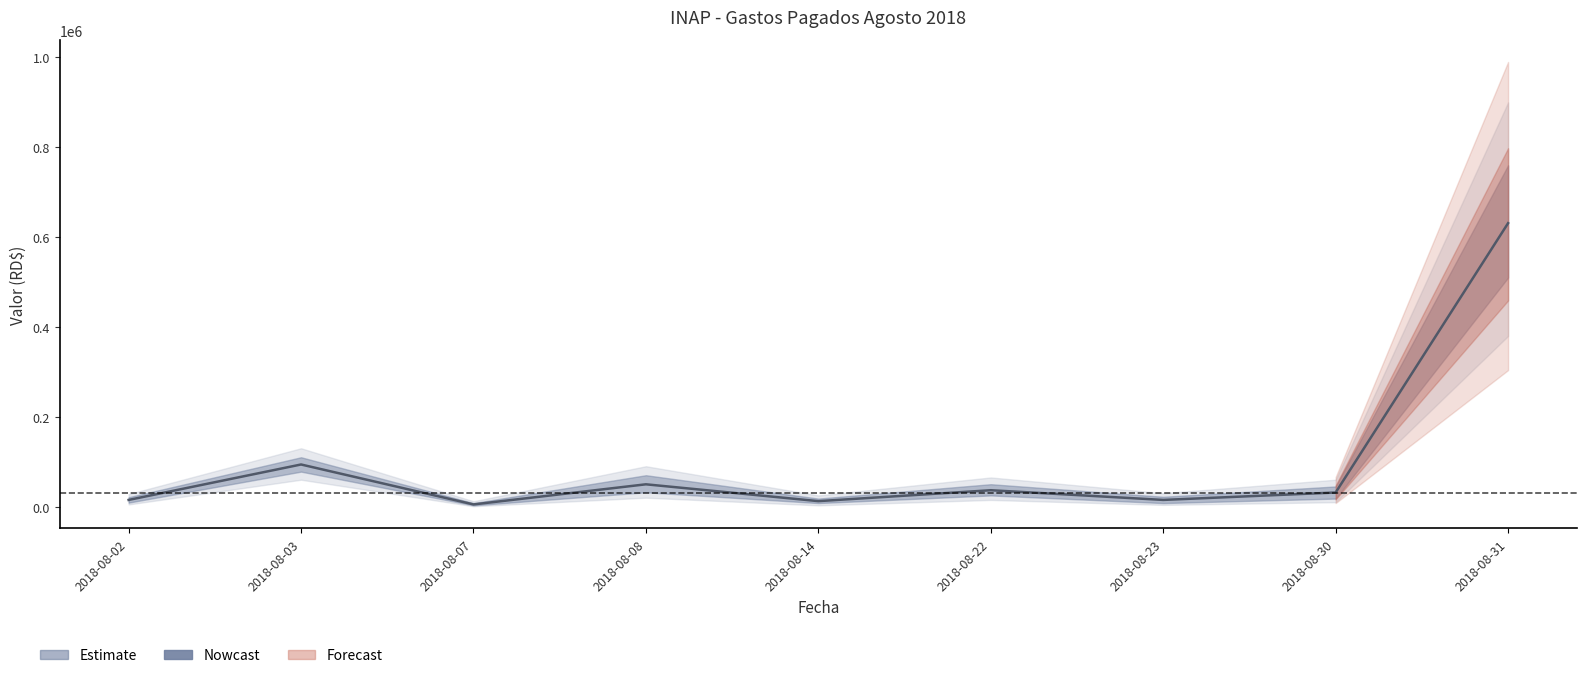

What is the difference between the values at 2018-08-08 and 2018-08-02?

34778.9